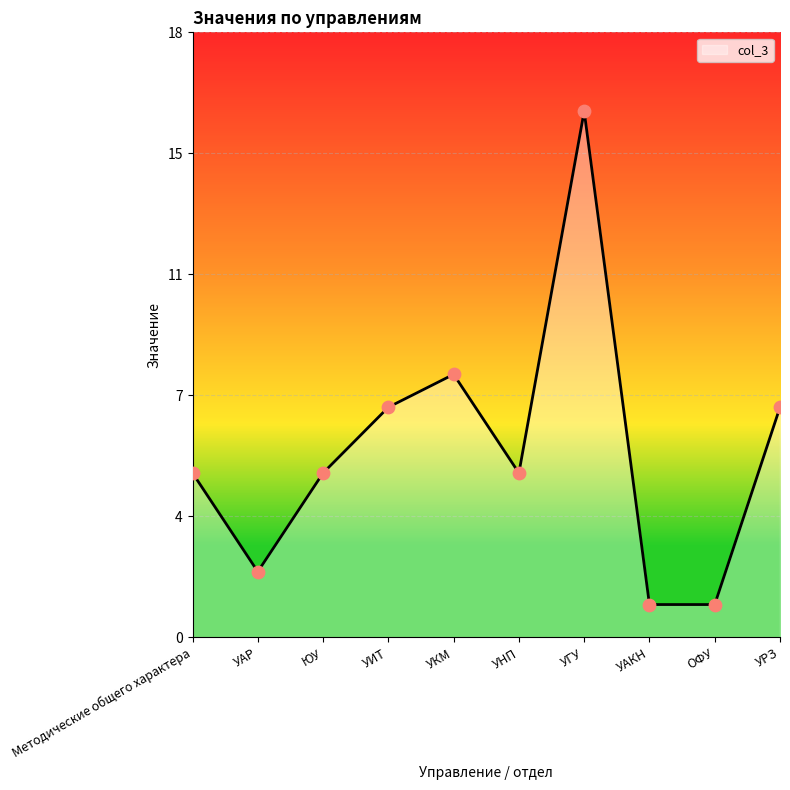

Which has a higher value, УРЗ or ОФУ?

УРЗ